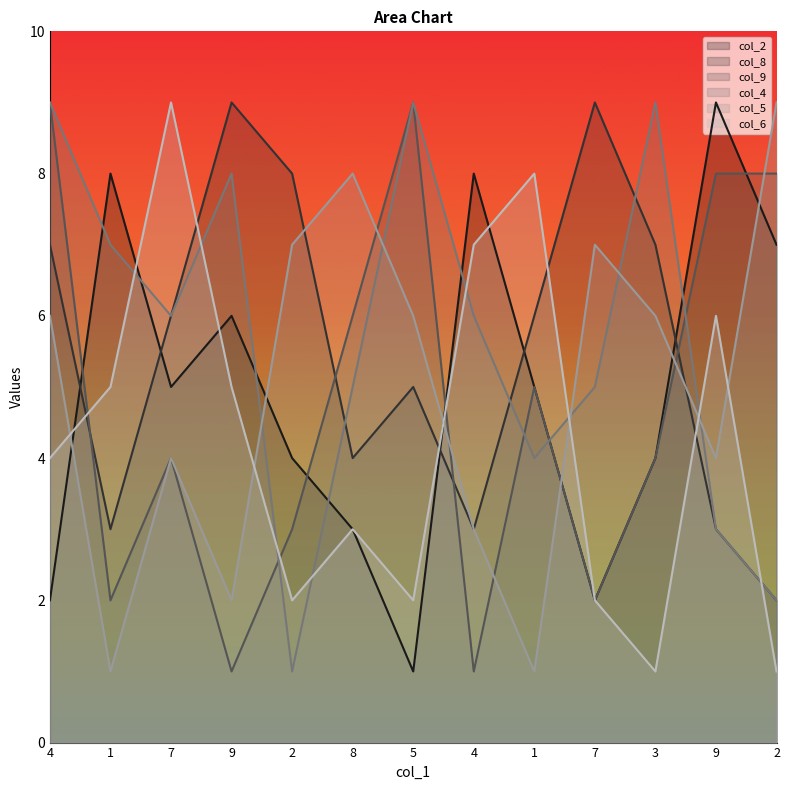

How many times do col_2 and col_8 cross each other?

5